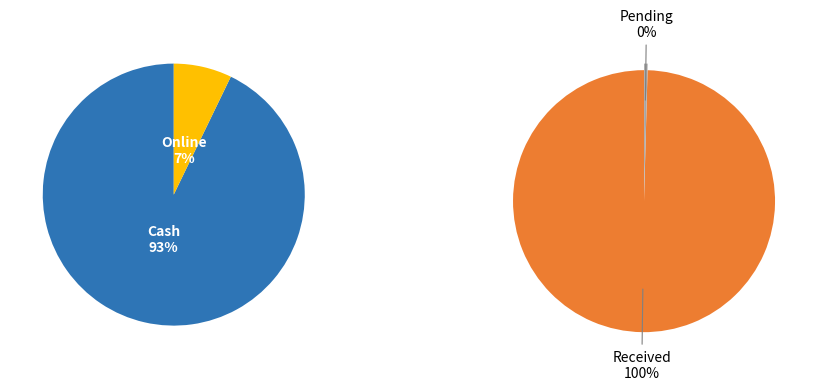

Which slice represents more than half of the pie?

Cash